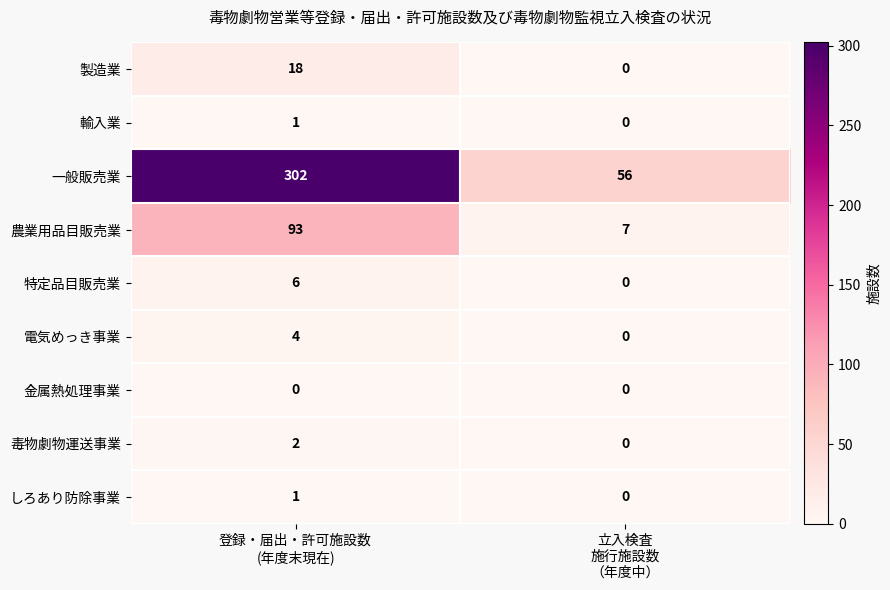

Which series has the widest spread of values?

一般販売業